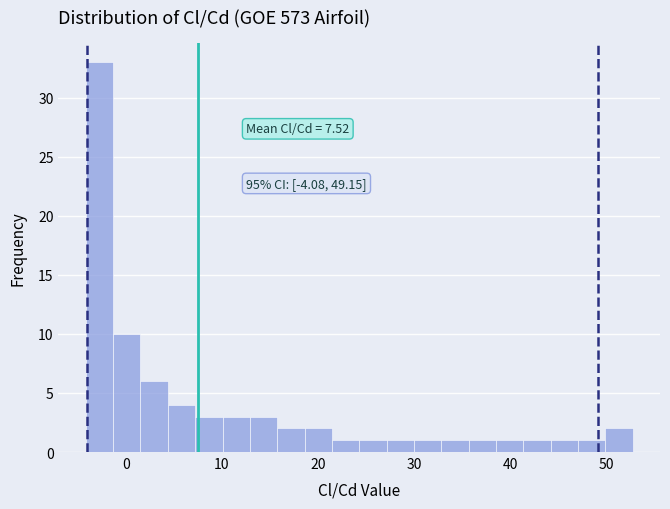

Around what value on the x-axis is the tallest bar? Give the approximate position of its centre, as read against the axis.

-3